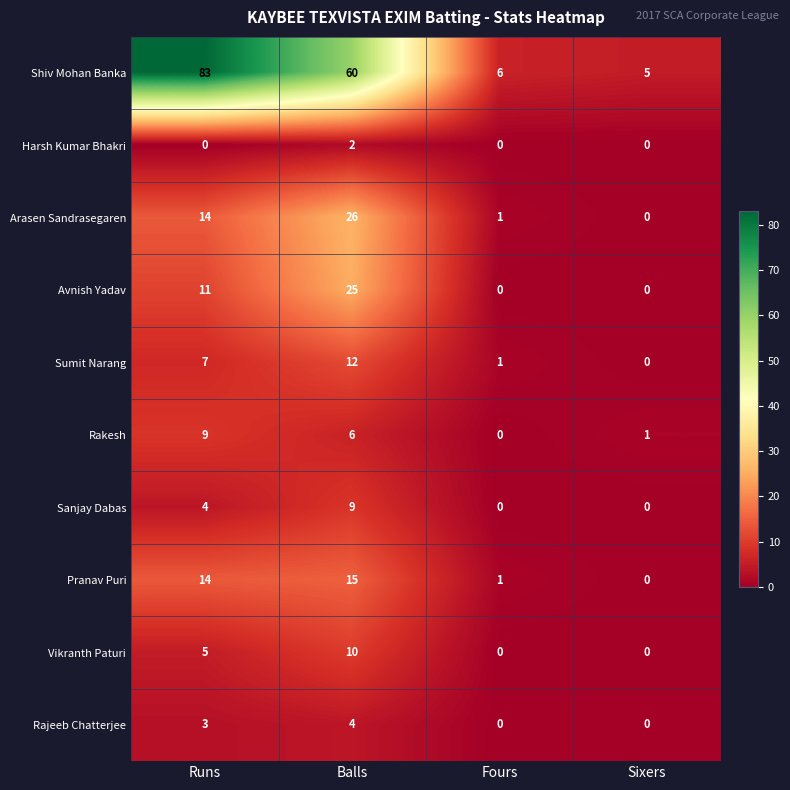

What is the difference between the highest and lowest values at Runs?

83